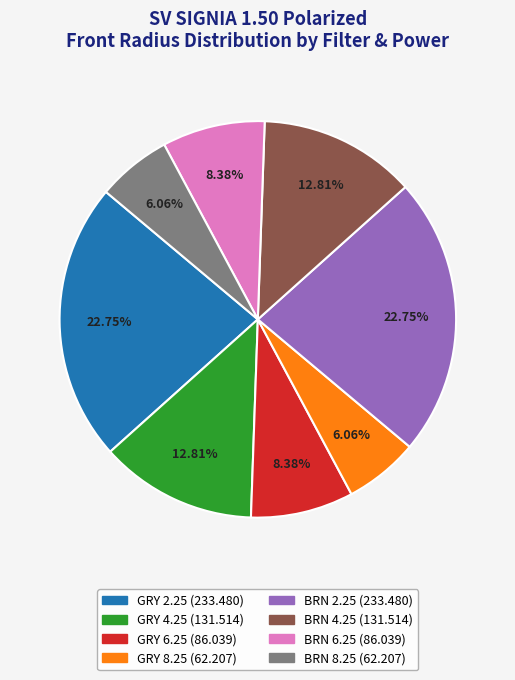

True or false: BRN 2.25 accounts for 31% of the total.

False